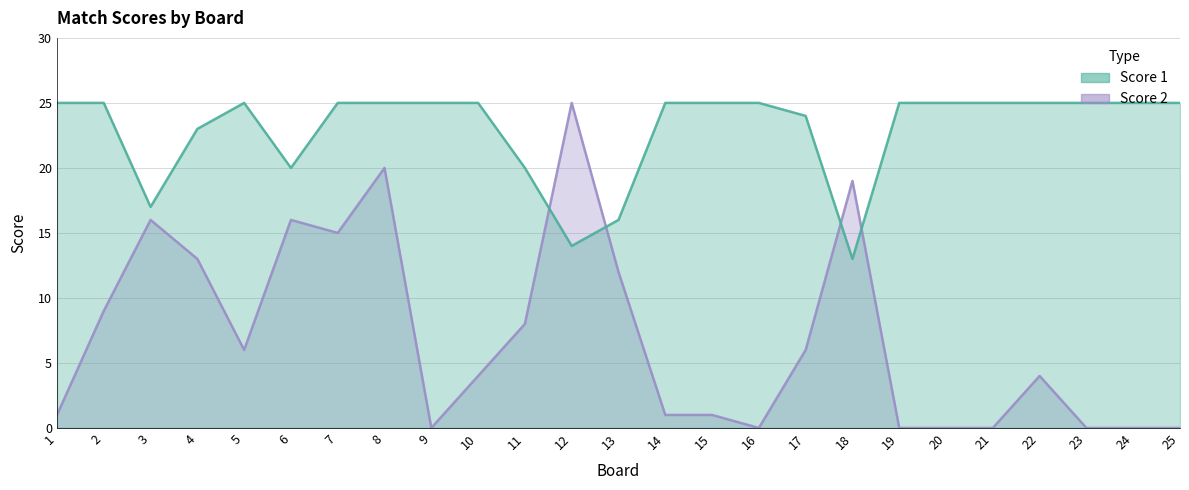

What is the average value of the Score 2 series?

7